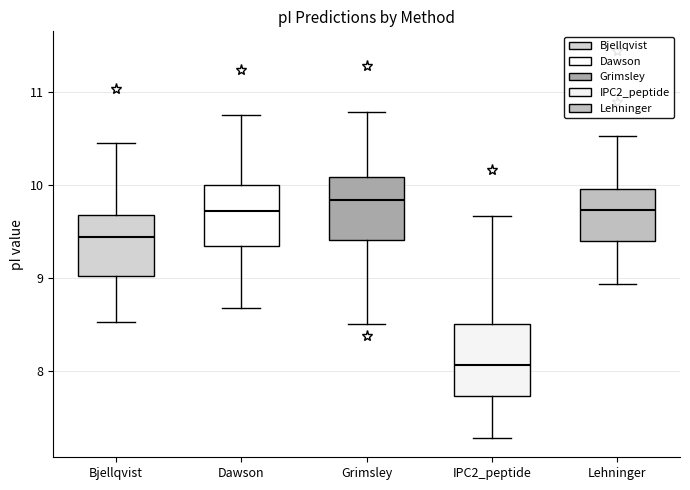

Reading left to right, read every box against the y-axis: the position of its median line, the range the box covers, and the ends of its whiskers. The values are not printed on the chart, so give them approximately, as read against the axis.

Bjellqvist: median 9.4, box 9.0 to 9.7, whiskers 8.5 to 10.5
Dawson: median 9.7, box 9.3 to 10.0, whiskers 8.7 to 10.8
Grimsley: median 9.8, box 9.4 to 10.1, whiskers 8.5 to 10.8
IPC2_peptide: median 8.1, box 7.7 to 8.5, whiskers 7.3 to 9.7
Lehninger: median 9.7, box 9.4 to 10.0, whiskers 8.9 to 10.5